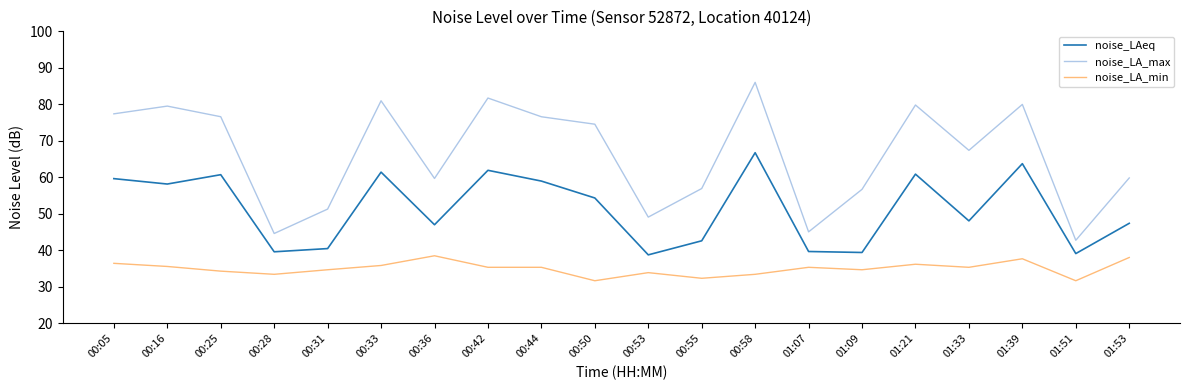

What is the greatest value displayed?

86.0